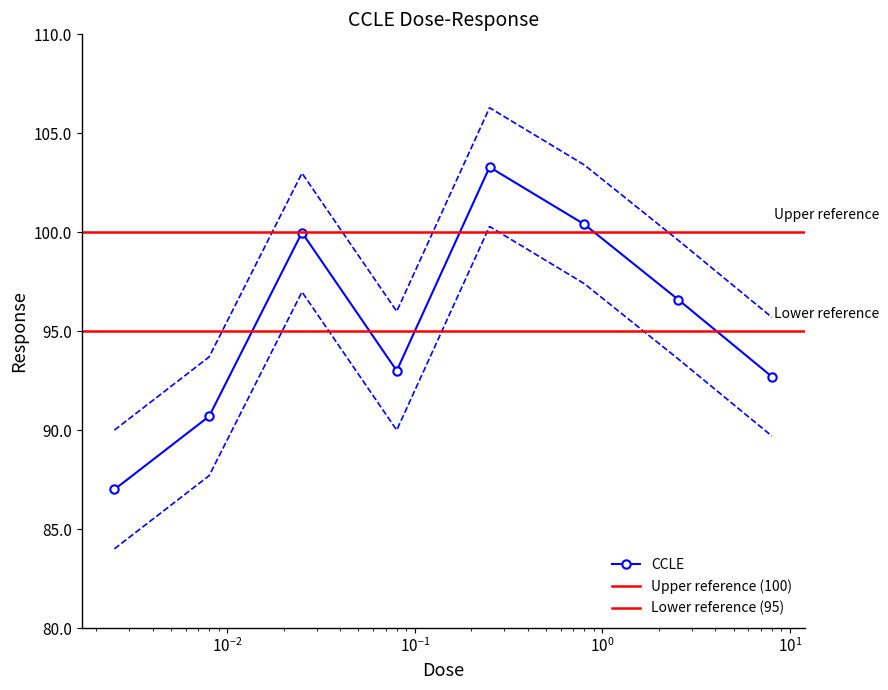

Where does the data first go above 99?

0.025